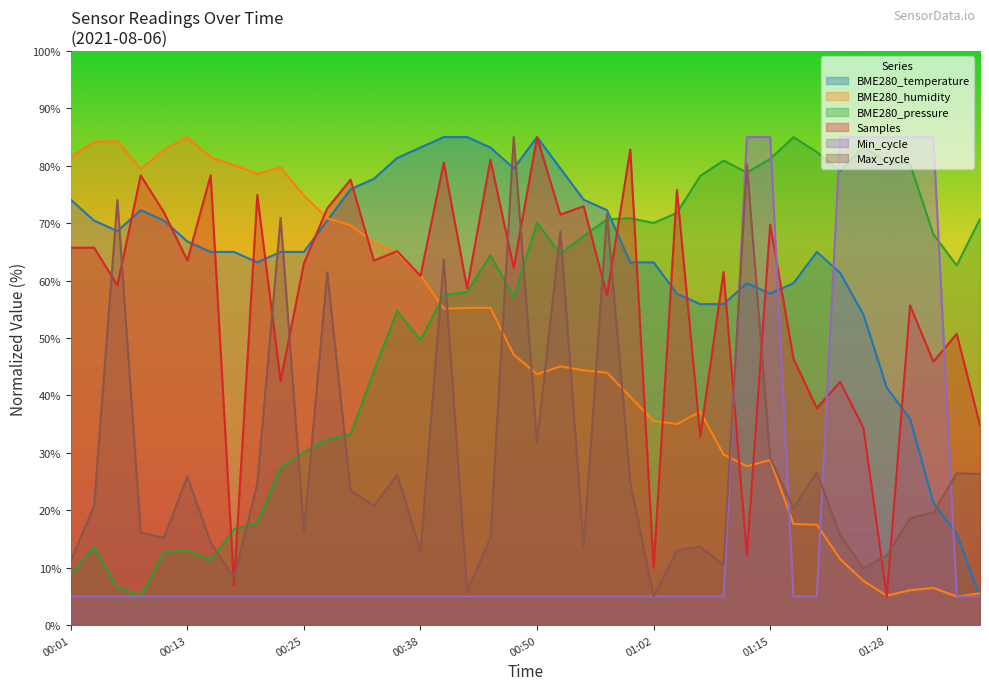

At which category does Samples reach its first local valley?

00:06